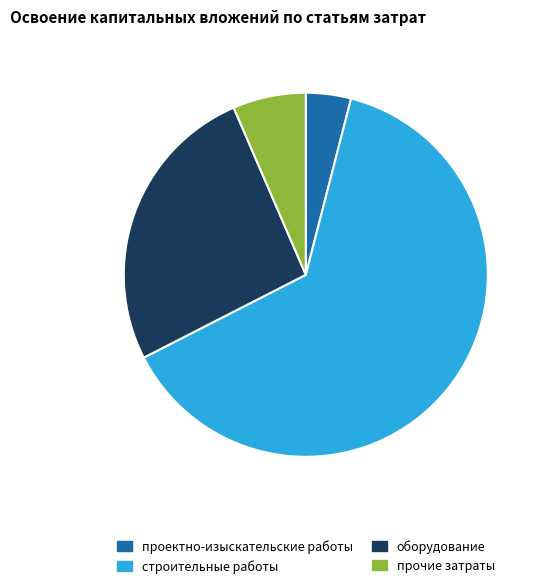

Is there any slice that represents more than half of the pie?

Yes